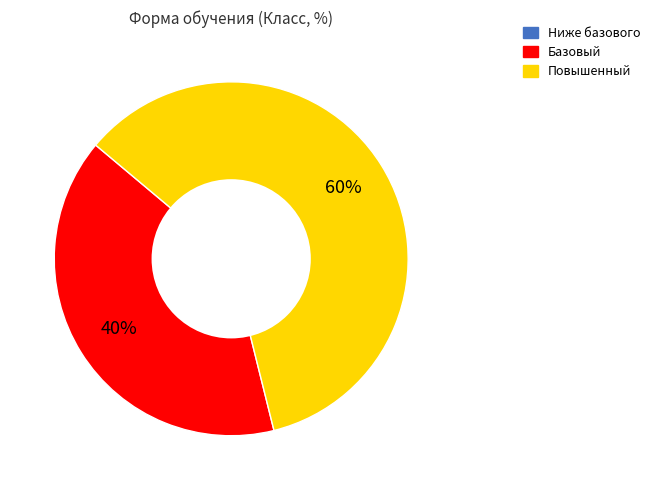

To the nearest percent, what is the difference between the largest and smallest slice percentages?

20%